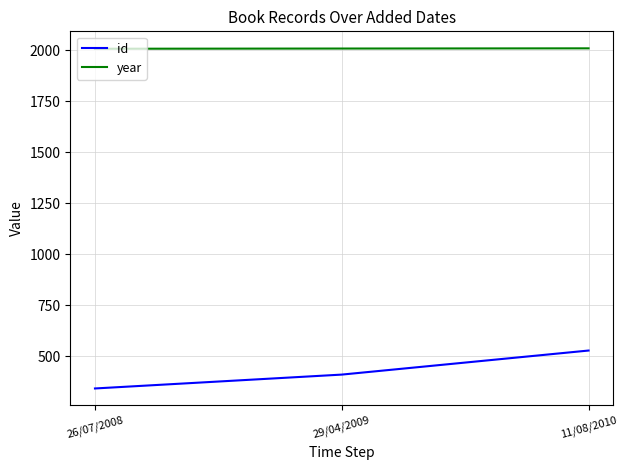

Does the chart display data point markers on the line(s)?

No